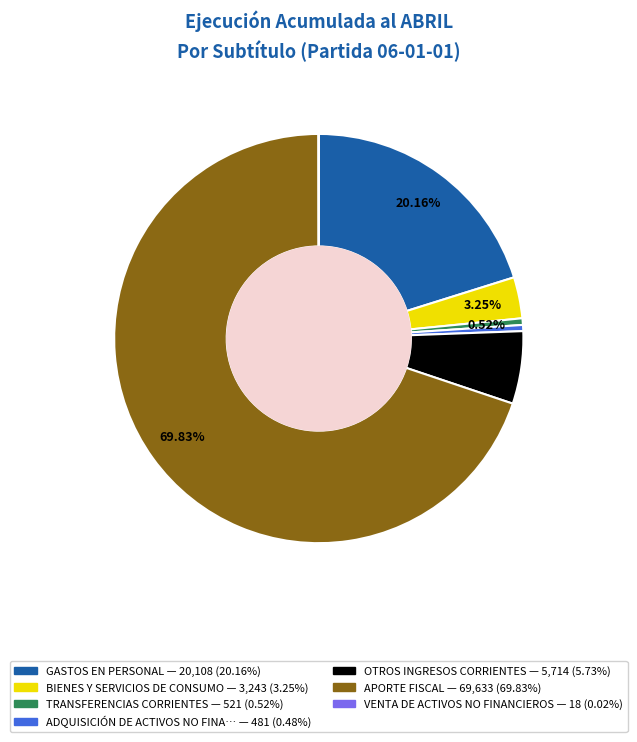

Is there a majority slice in this chart?

Yes